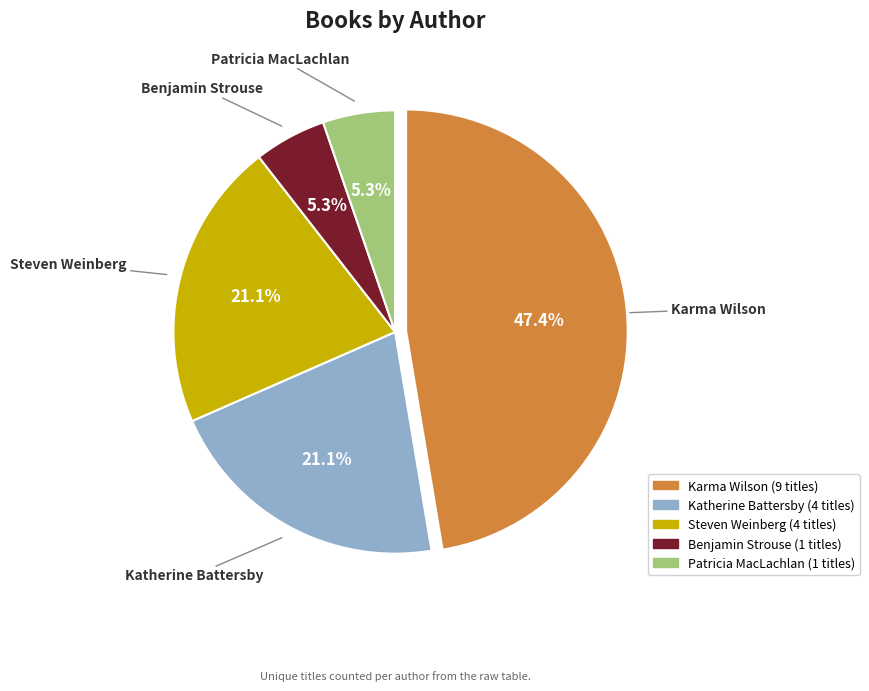

Is there any slice that represents more than half of the pie?

No